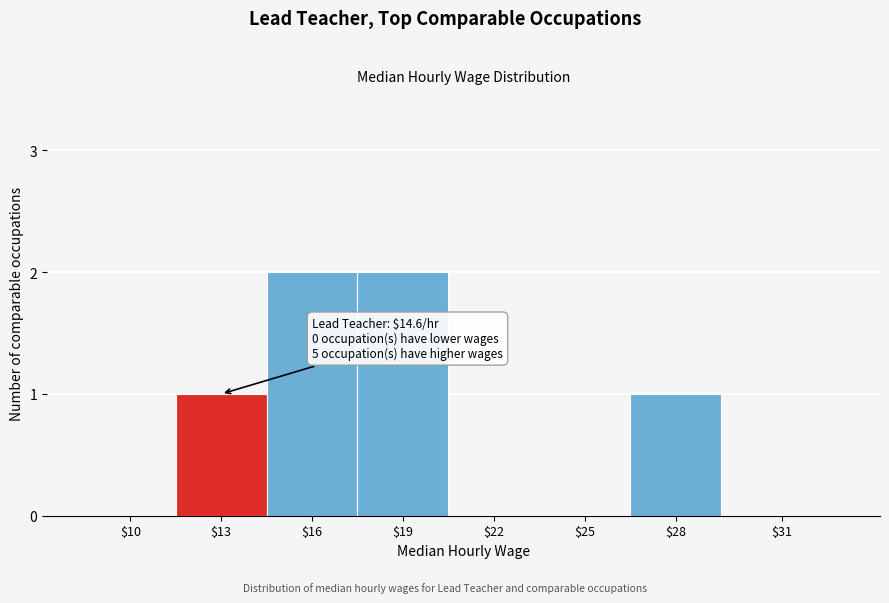

What is the sum of all values?

6